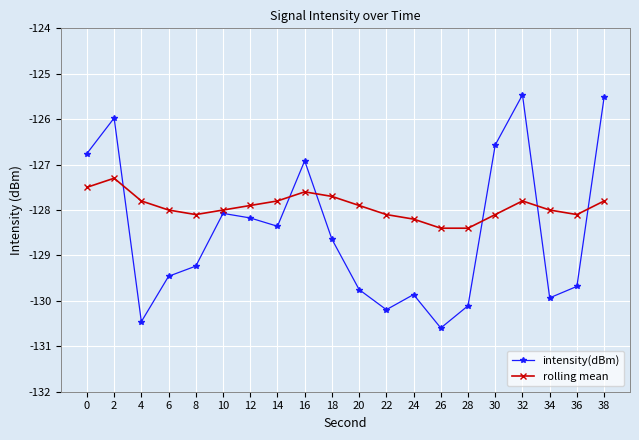

What is the total value across all series at 10?

-256.1